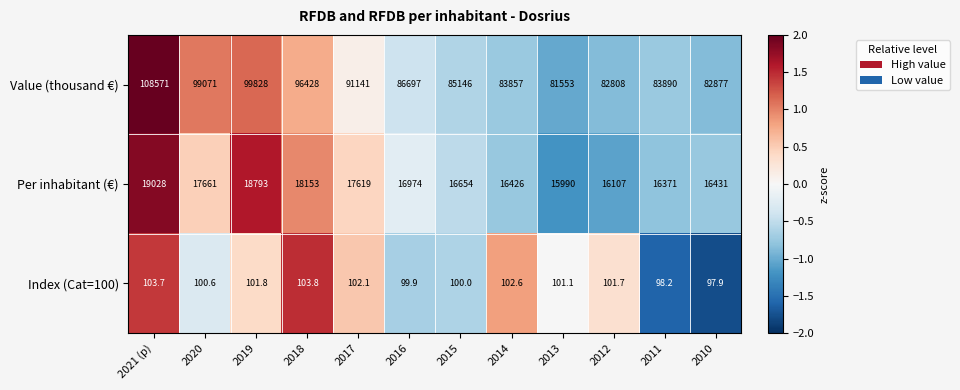

Between 2015 and 2012, which series saw the biggest shift?

Value (thousand €)